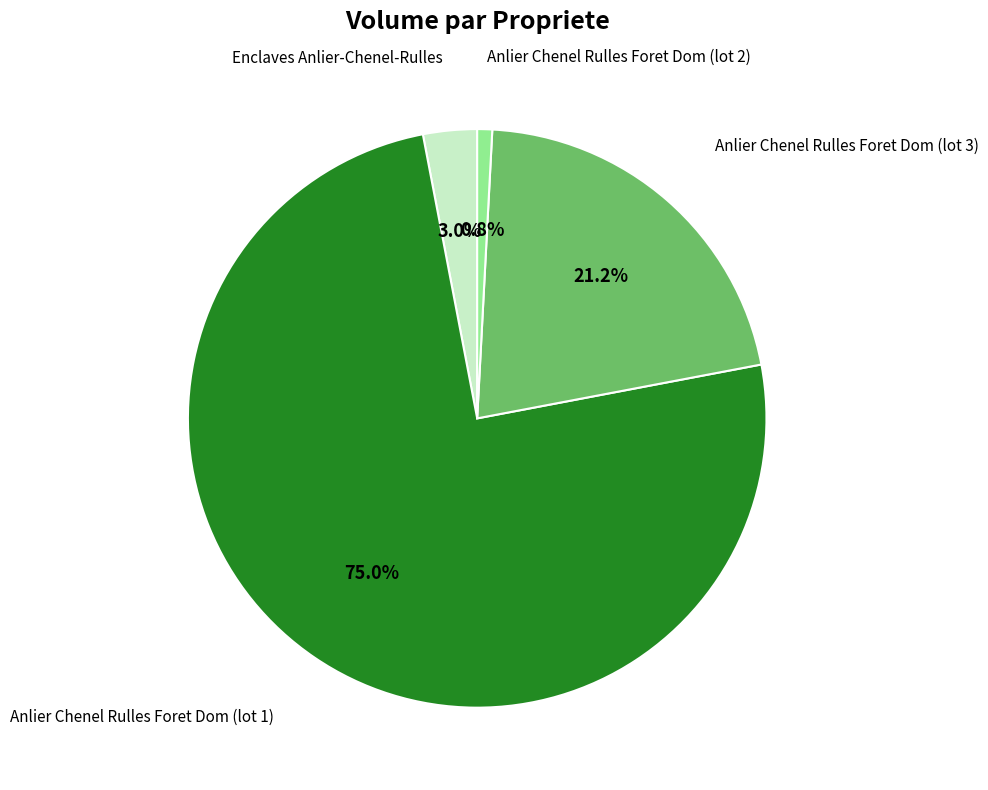

To the nearest percent, what portion does Enclaves Anlier-Chenel-Rulles represent?

3%